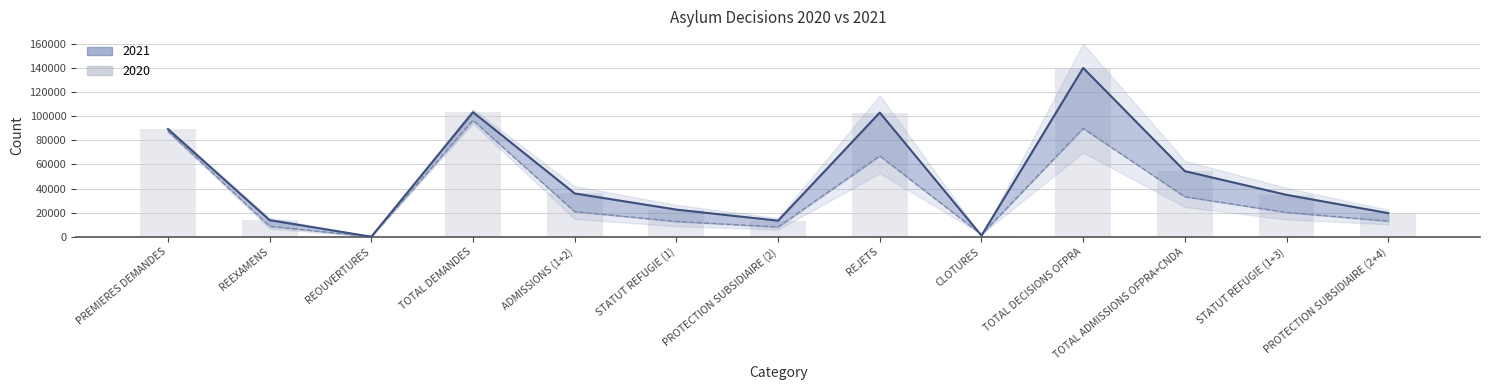

Which series has the widest spread of values?

2021 line